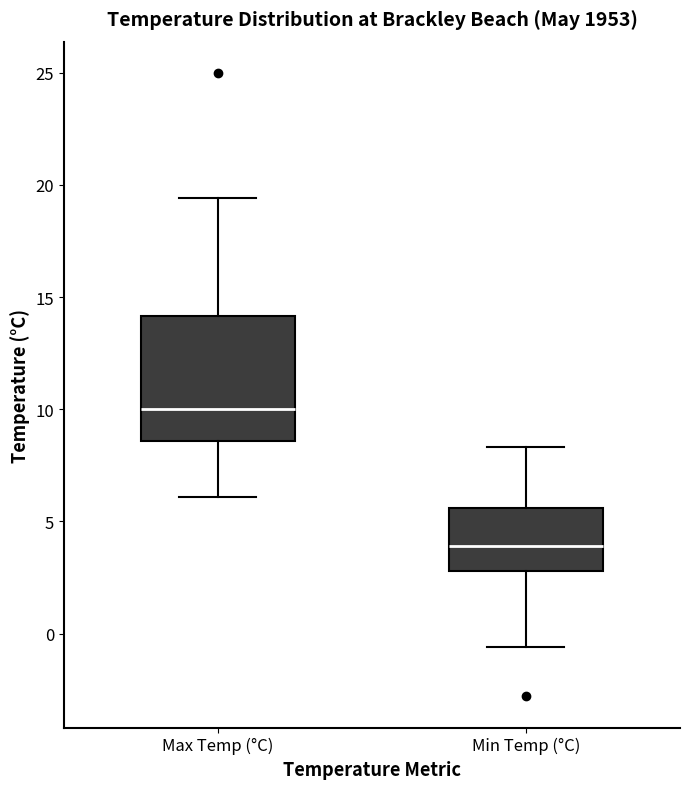

Reading left to right, read every box against the y-axis: the position of its median line, the range the box covers, and the ends of its whiskers. The values are not printed on the chart, so give them approximately, as read against the axis.

Max Temp (°C): median 10.0, box 8.5 to 14.0, whiskers 6.0 to 19.5
Min Temp (°C): median 4.0, box 3.0 to 5.5, whiskers -0.5 to 8.5